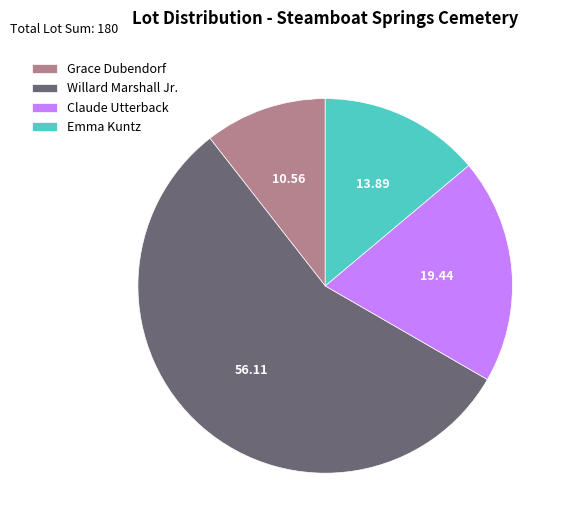

Between Willard Marshall Jr. and Emma Kuntz, which is larger?

Willard Marshall Jr.